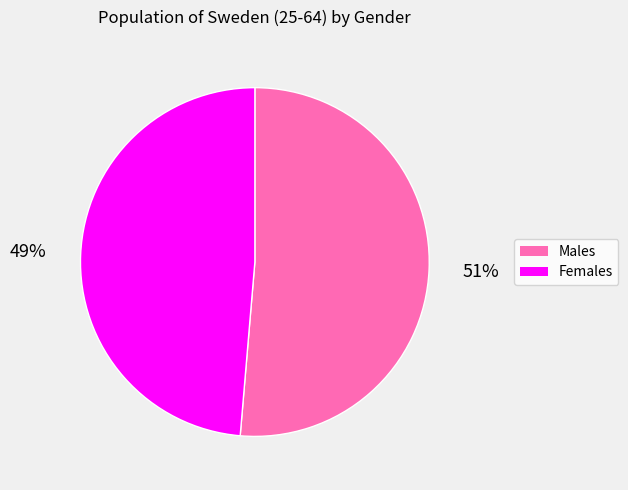

Is there a majority slice in this chart?

Yes